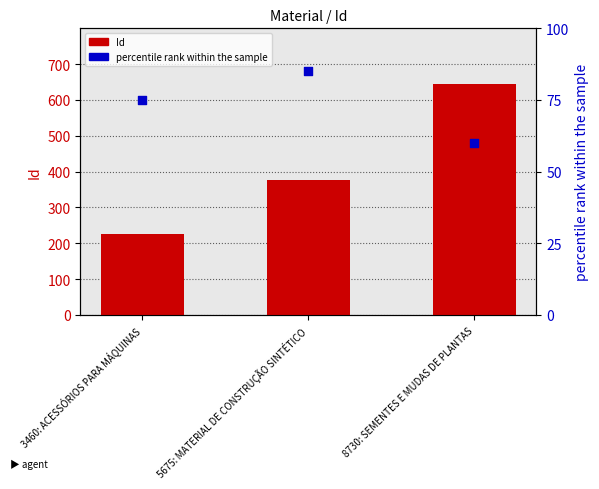

Which series has the widest spread of Y values?

Id